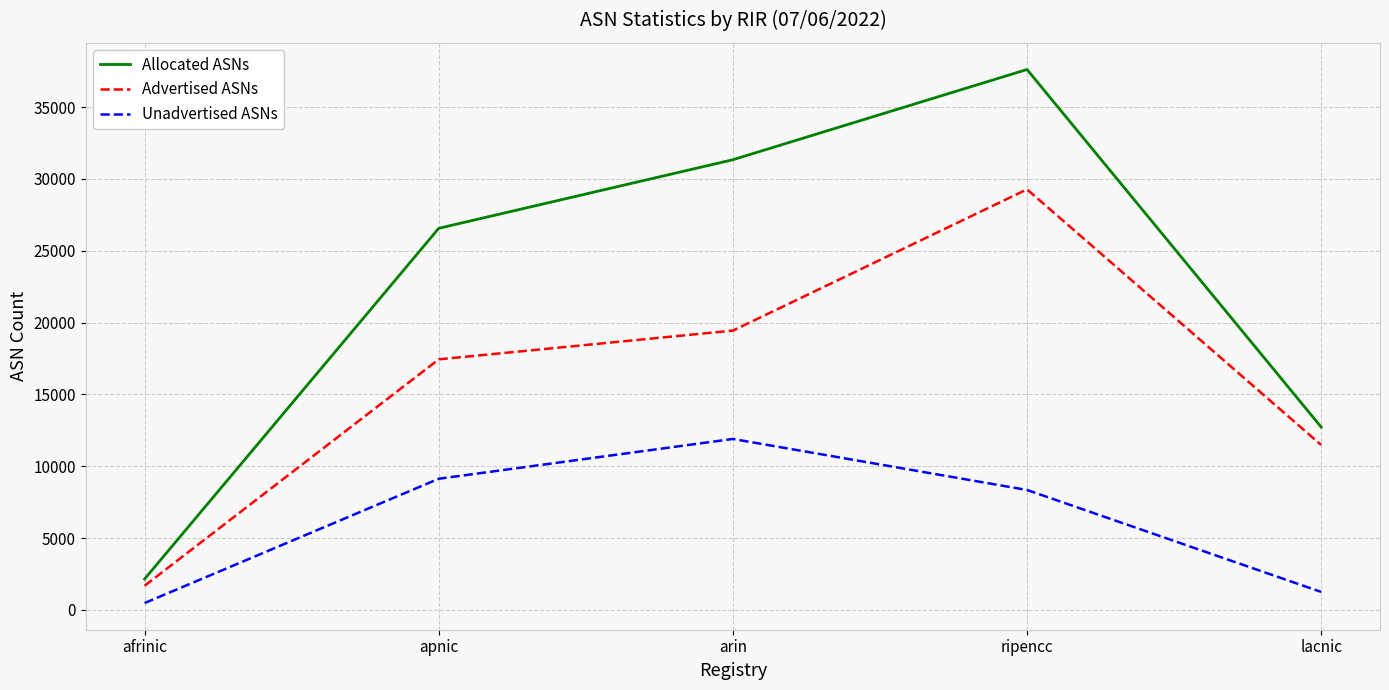

Rank the series at ripencc from lowest to highest value.

Unadvertised ASNs, Advertised ASNs, Allocated ASNs